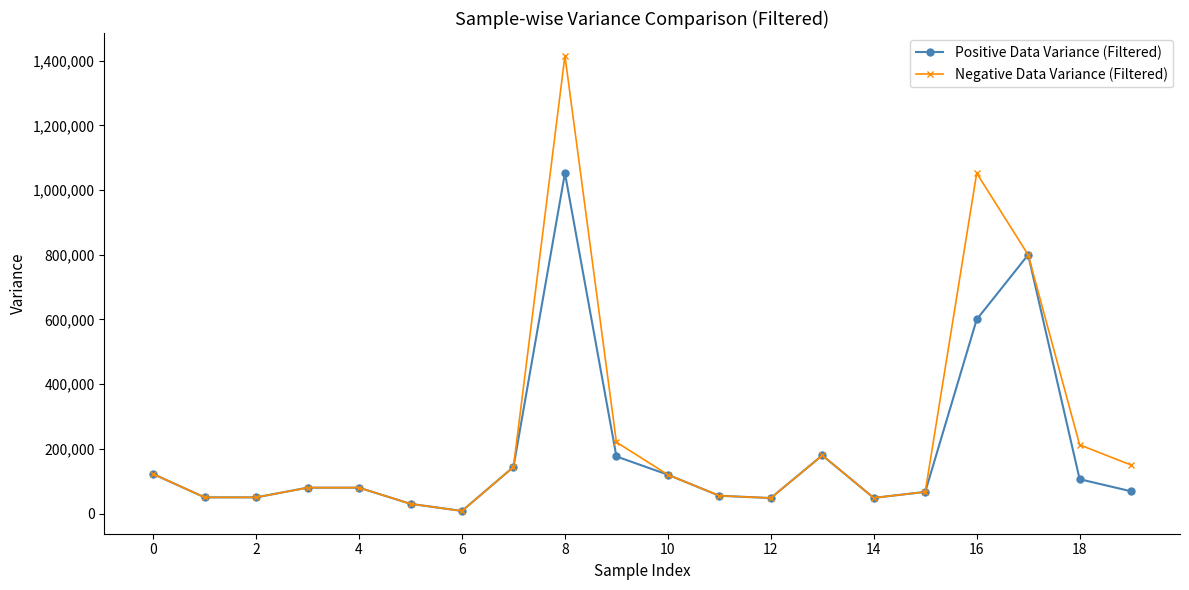

What is the average value of the Positive Data Variance (Filtered) series?

194351